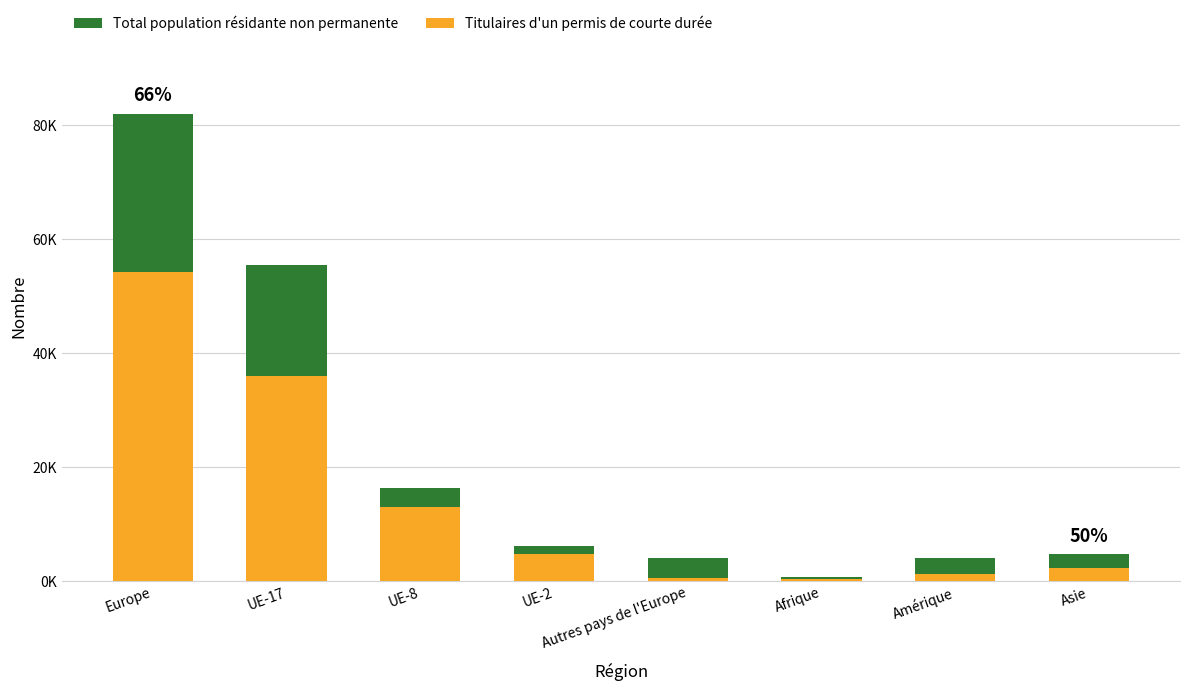

True or false: Total population résidante non permanente has a value of 3957 at Autres pays de l'Europe.

True